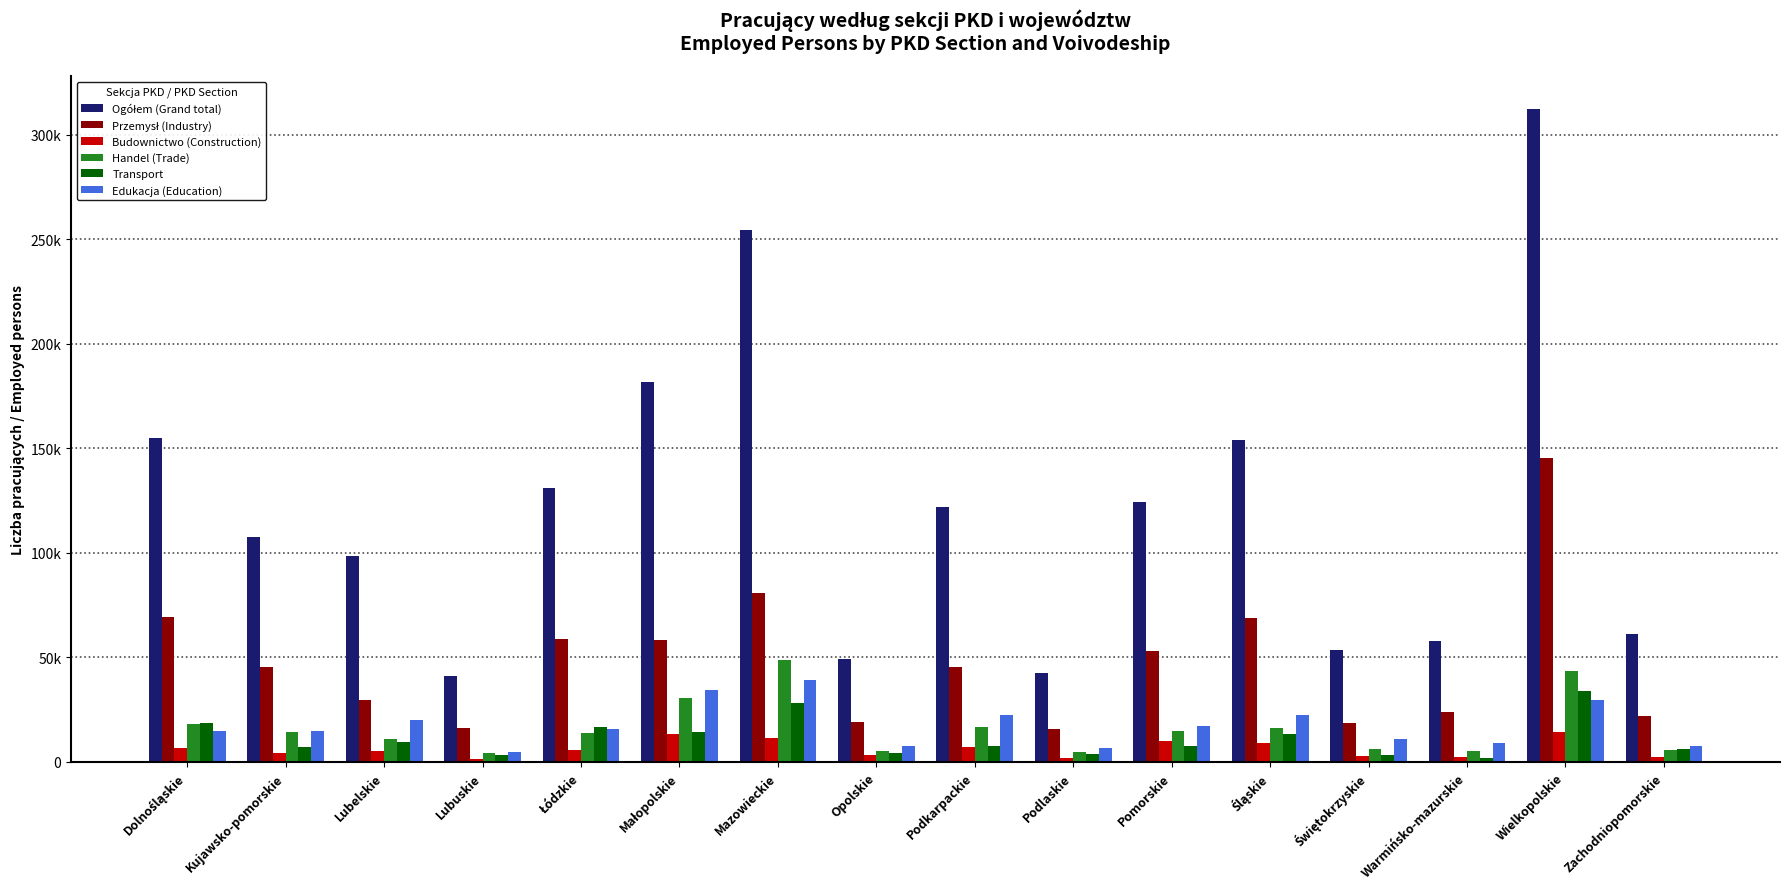

What is the difference between the highest and lowest values at Warmińsko-mazurskie?

56116